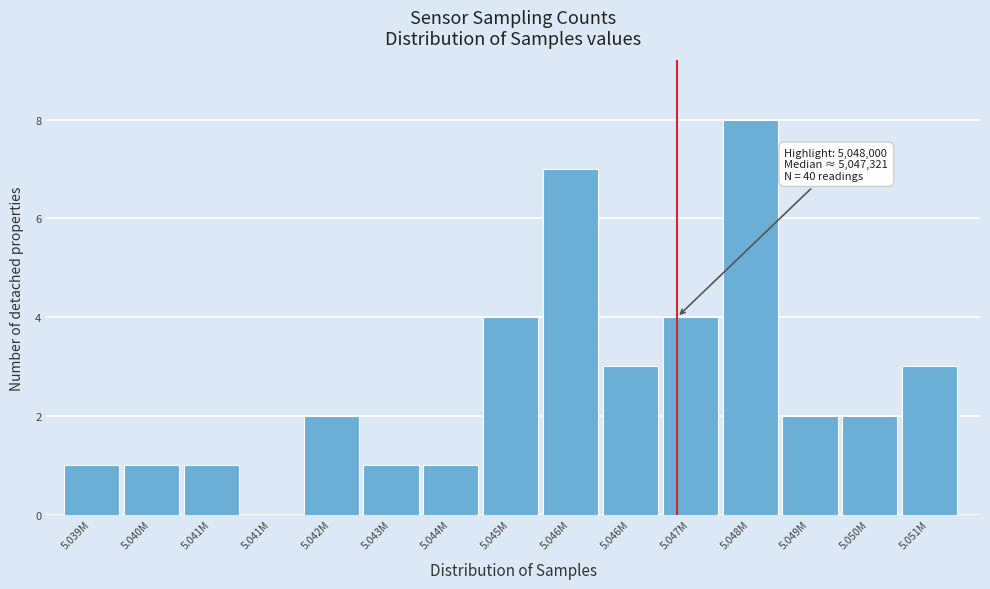

How many data points does each series have?

15